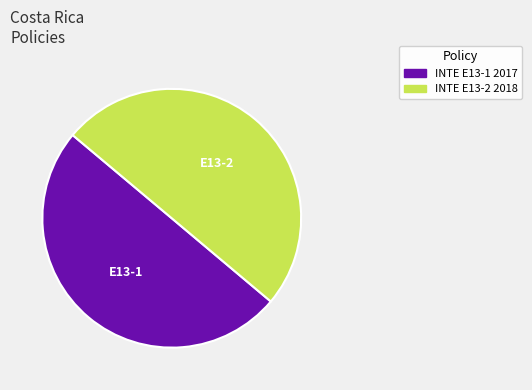

What is the ratio of the value at INTE E13-2 2018 to the value at INTE E13-1 2017?

1.0